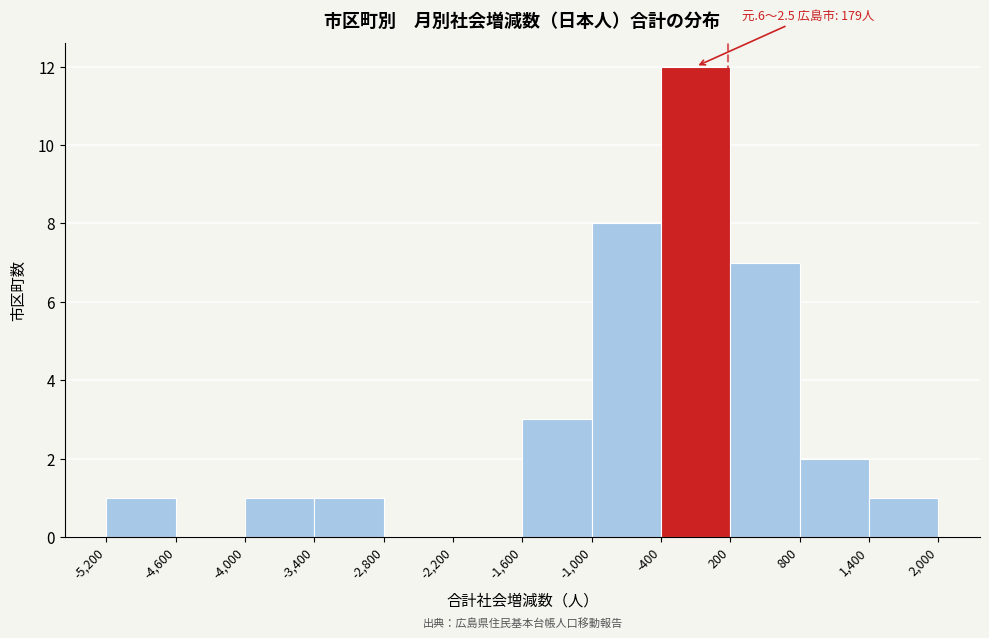

Over which range of the x-axis is the bar tallest?

-400 to 200